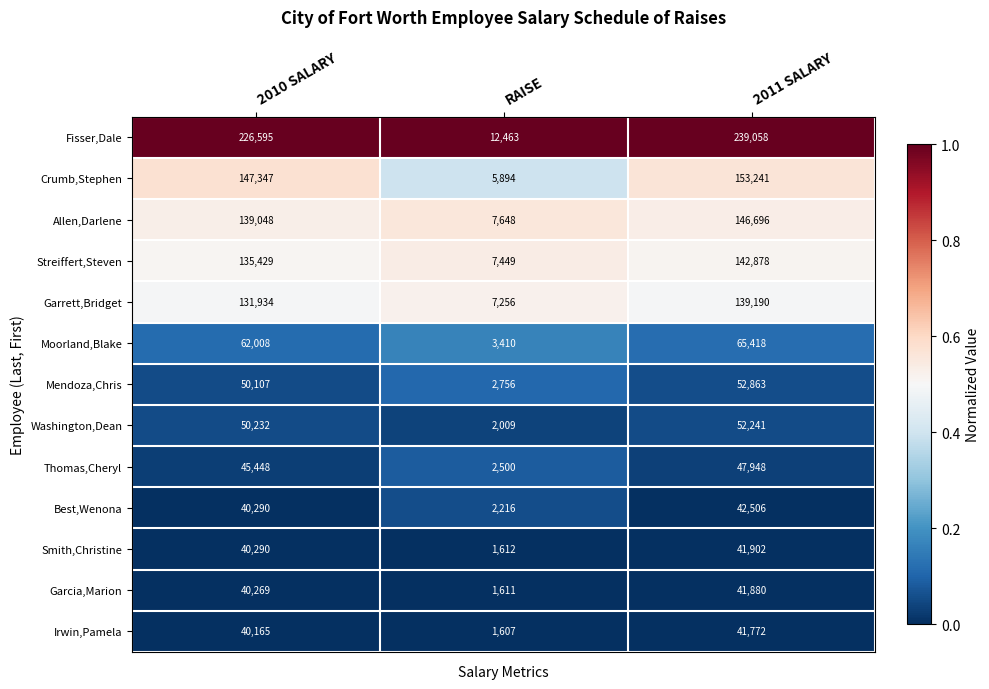

What is the spread (max minus min) of values at RAISE?

10856